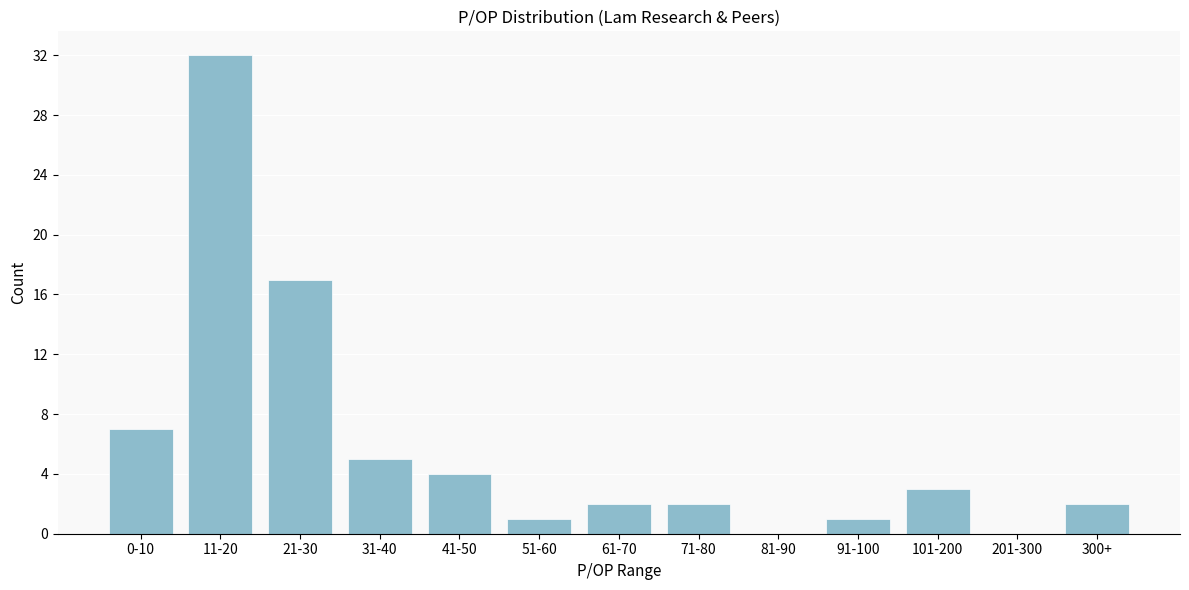

Reading right to left, extract all data points from this chart.

300+=2	201-300=0	101-200=3	91-100=1	81-90=0	71-80=2	61-70=2	51-60=1	41-50=4	31-40=5	21-30=17	11-20=32	0-10=7